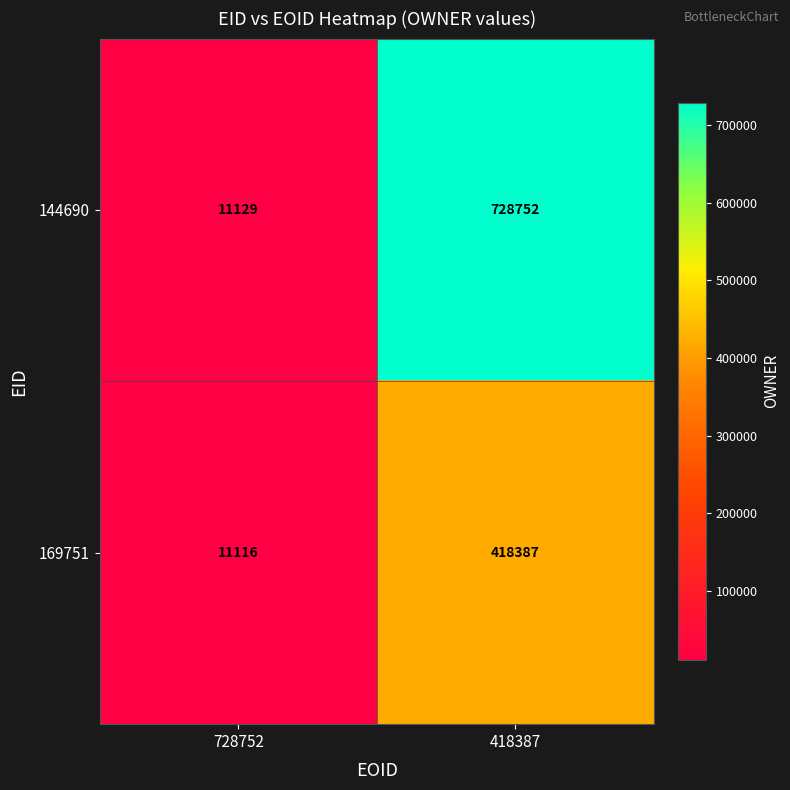

True or false: 169751 has a value of 418387 at 418387.

True